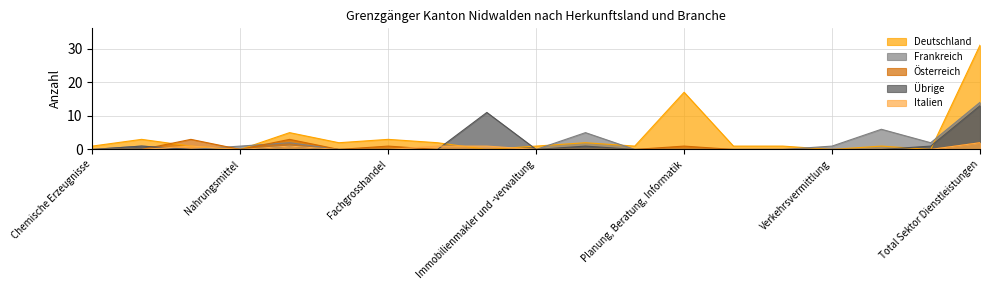

How many lines are shown in the chart?

5